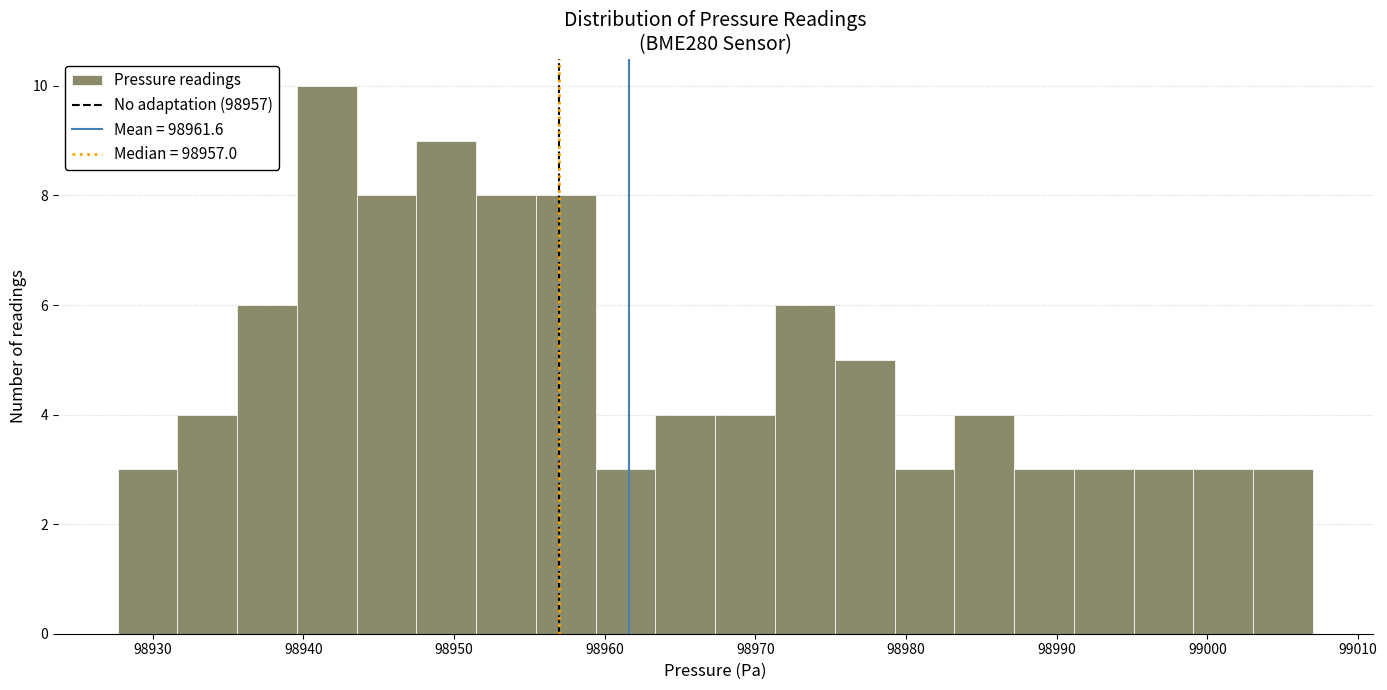

Around what value on the x-axis is the tallest bar? Give the approximate position of its centre, as read against the axis.

98942